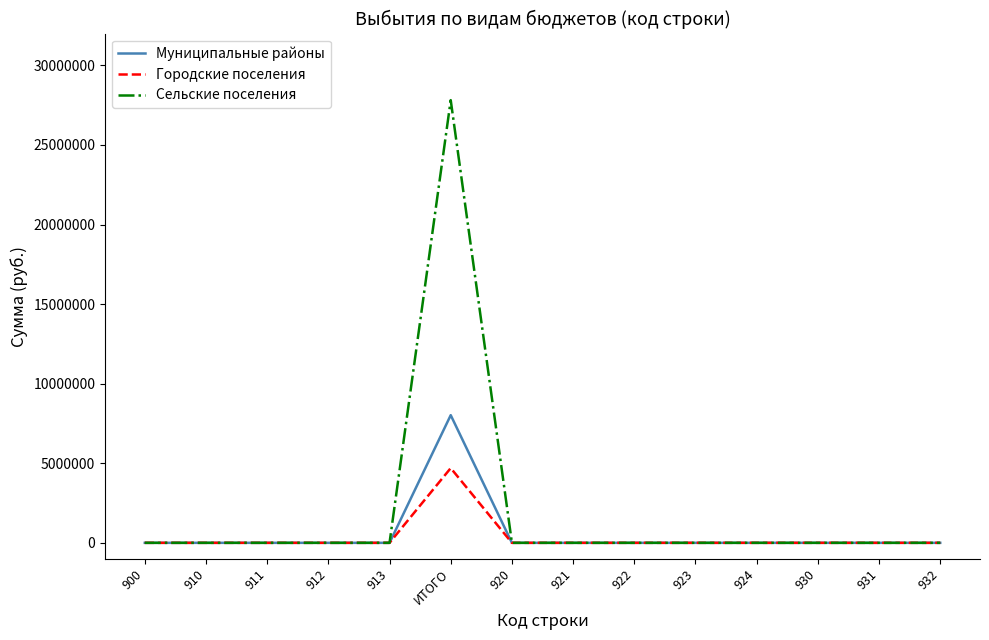

Rank the series by their maximum value, from highest to lowest.

Сельские поселения, Муниципальные районы, Городские поселения